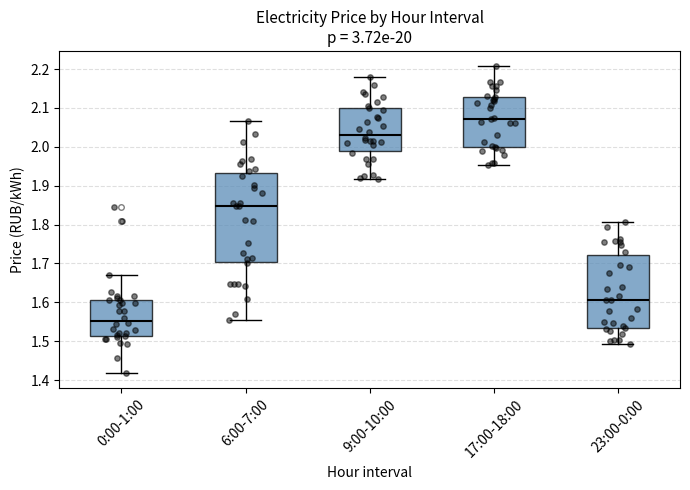

Reading left to right, read every box against the y-axis: the position of its median line, the range the box covers, and the ends of its whiskers. The values are not printed on the chart, so give them approximately, as read against the axis.

0:00-1:00: median 1.55, box 1.51 to 1.61, whiskers 1.42 to 1.67
6:00-7:00: median 1.85, box 1.70 to 1.93, whiskers 1.55 to 2.07
9:00-10:00: median 2.03, box 1.99 to 2.10, whiskers 1.92 to 2.18
17:00-18:00: median 2.07, box 2.00 to 2.13, whiskers 1.95 to 2.21
23:00-0:00: median 1.61, box 1.53 to 1.72, whiskers 1.49 to 1.81